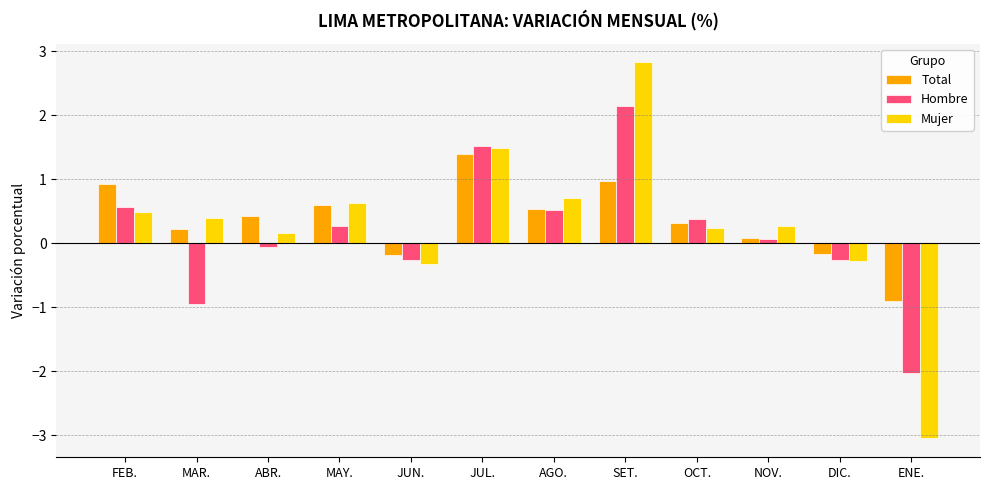

What is the difference between the Mujer values at FEB. and DIC.?

0.8